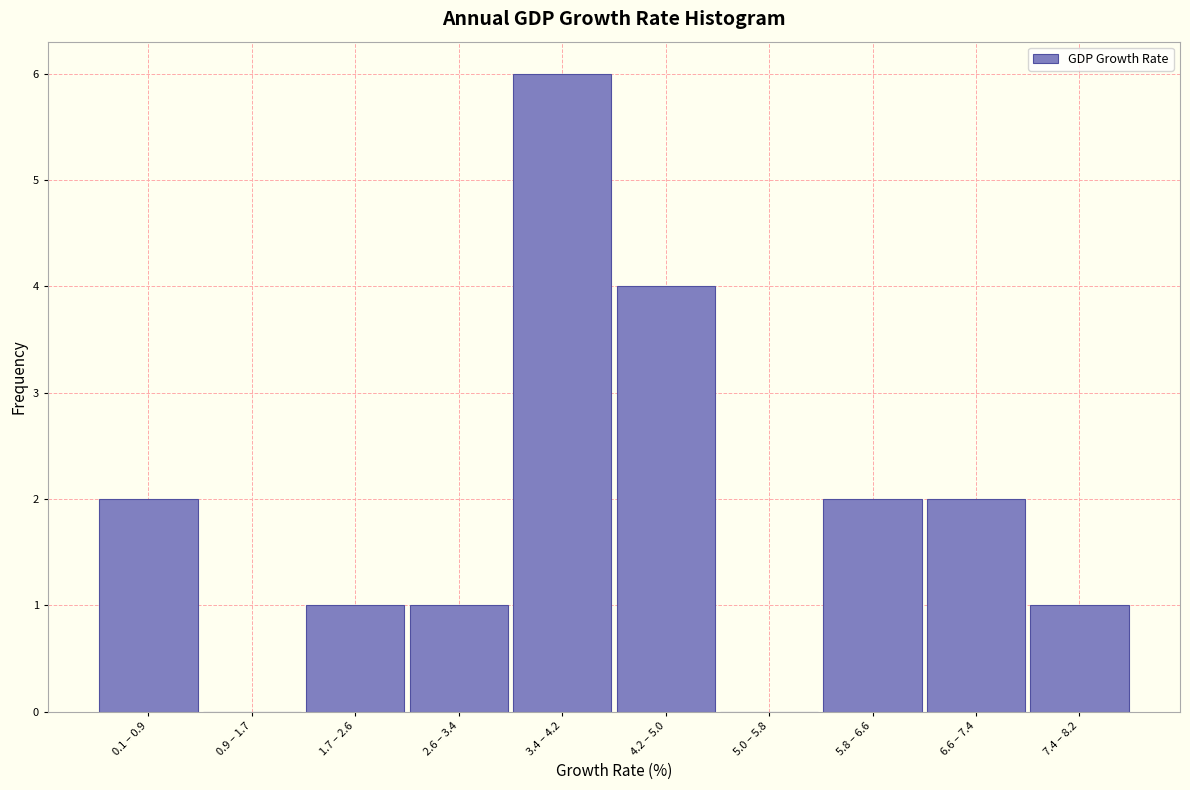

Reading left to right, what are all the values shown in this chart?

0.1 – 0.9=2	0.9 – 1.7=0	1.7 – 2.6=1	2.6 – 3.4=1	3.4 – 4.2=6	4.2 – 5.0=4	5.0 – 5.8=0	5.8 – 6.6=2	6.6 – 7.4=2	7.4 – 8.2=1